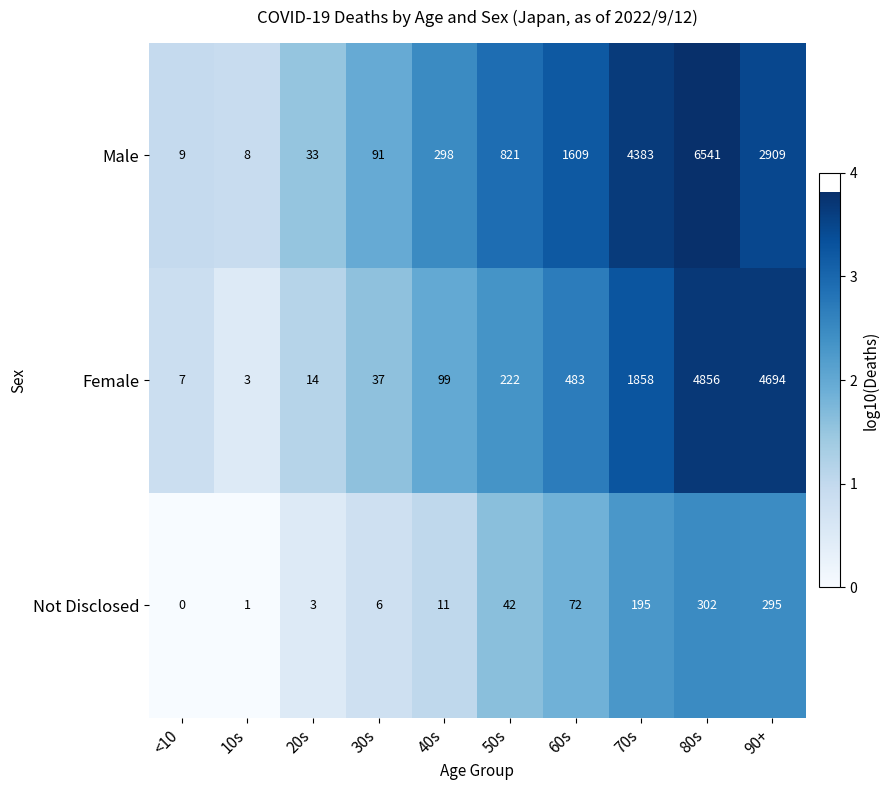

Reading left to right, extract all data points from this chart.

Male: <10=9	10s=8	20s=33	30s=91	40s=298	50s=821	60s=1609	70s=4383	80s=6541	90+=2909
Female: <10=7	10s=3	20s=14	30s=37	40s=99	50s=222	60s=483	70s=1858	80s=4856	90+=4694
Not Disclosed: <10=0	10s=1	20s=3	30s=6	40s=11	50s=42	60s=72	70s=195	80s=302	90+=295